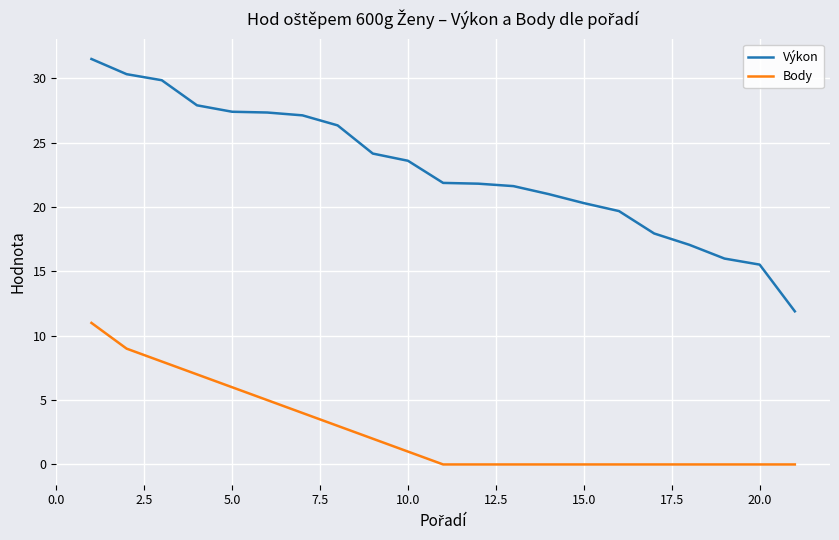

How many series are shown in this chart?

2